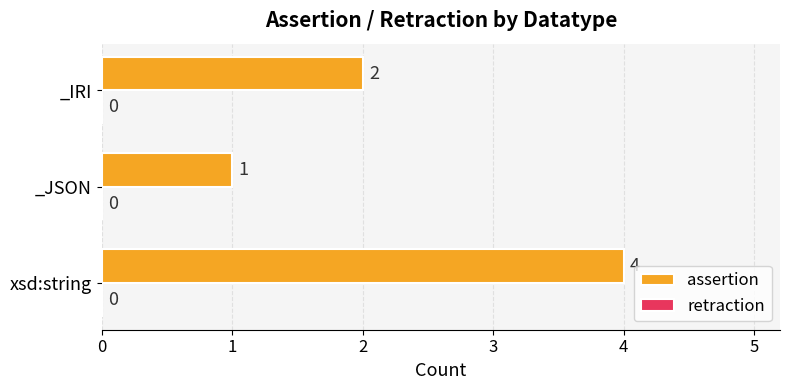

List the labels in order of value, largest first.

xsd:string, _IRI, _JSON